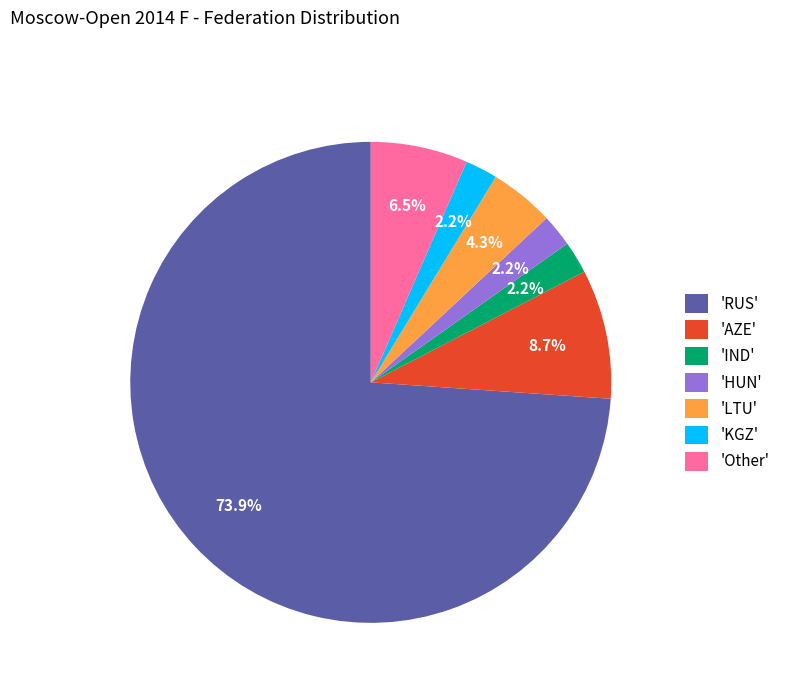

Which has a higher value, 'AZE' or 'RUS'?

'RUS'